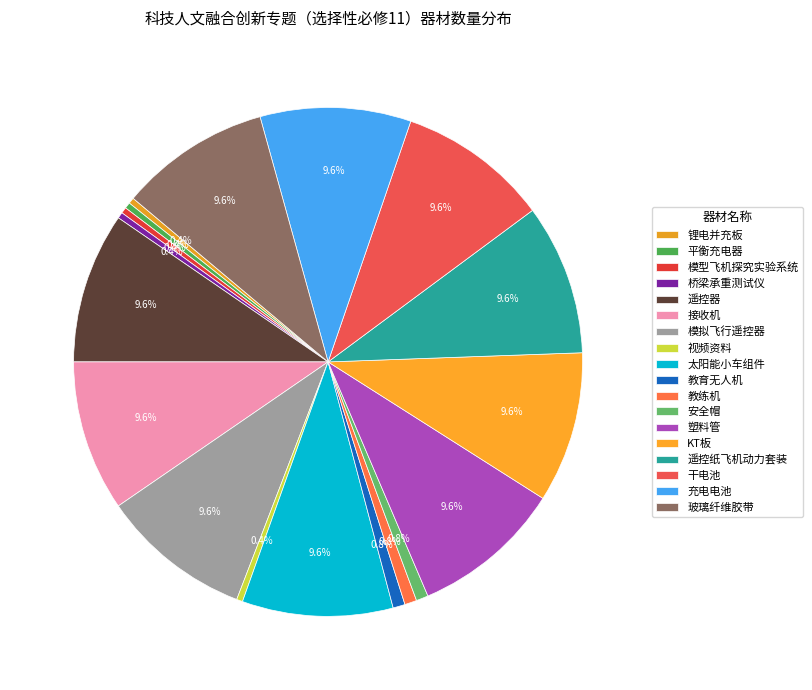

To the nearest percent, what is the average slice percentage?

6%